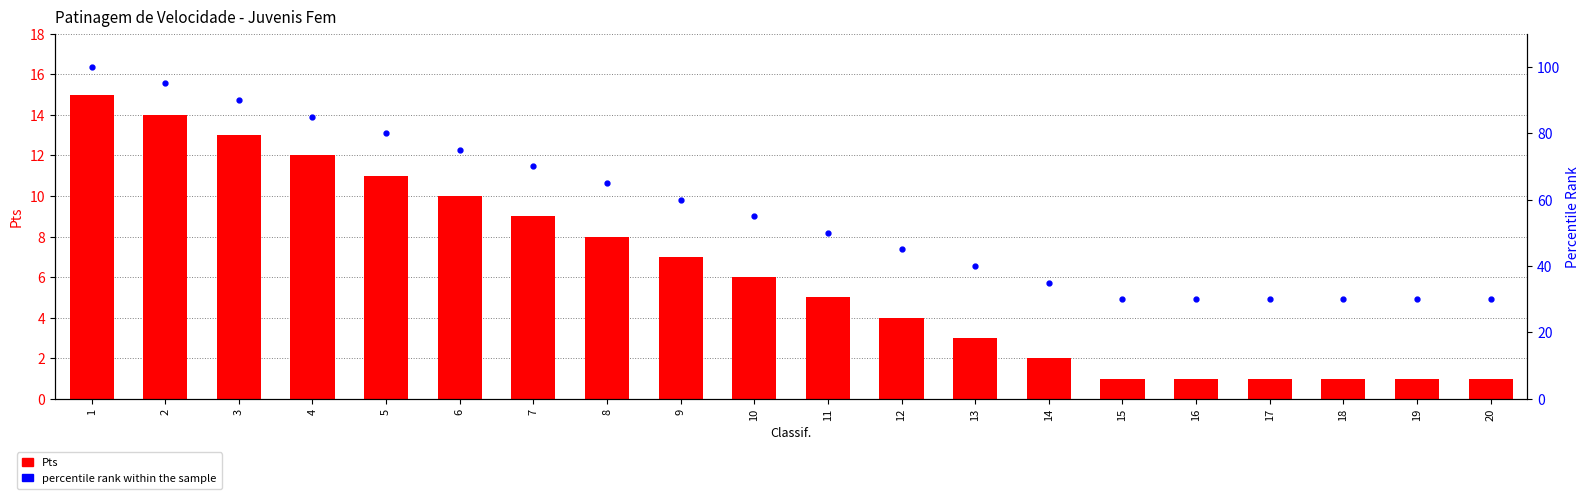

Which series has the largest range (max minus min)?

percentile rank within the sample